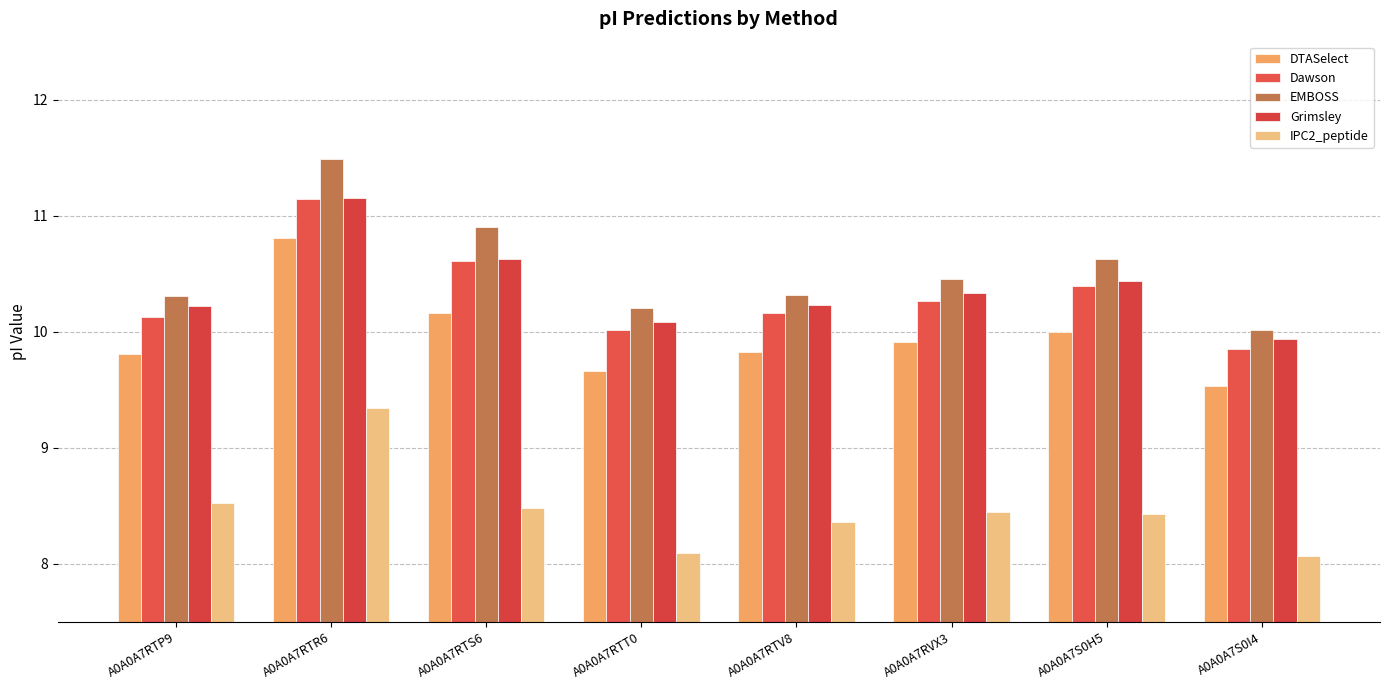

Reading left to right, extract all data points from this chart.

DTASelect: 9.8	10.8	10.2	9.7	9.8	9.9	10.0	9.5
Dawson: 10.1	11.1	10.6	10.0	10.2	10.3	10.4	9.9
EMBOSS: 10.3	11.5	10.9	10.2	10.3	10.5	10.6	10.0
Grimsley: 10.2	11.2	10.6	10.1	10.2	10.3	10.4	9.9
IPC2_peptide: 8.5	9.3	8.5	8.1	8.4	8.4	8.4	8.1